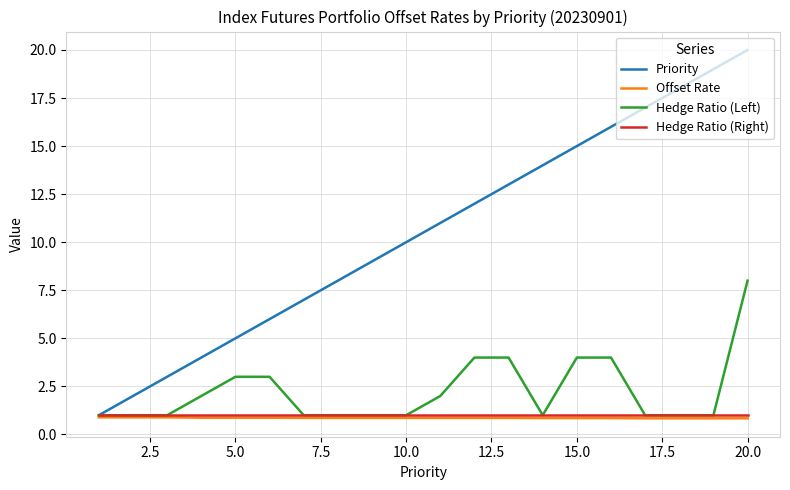

What is the greatest value displayed?

20.0